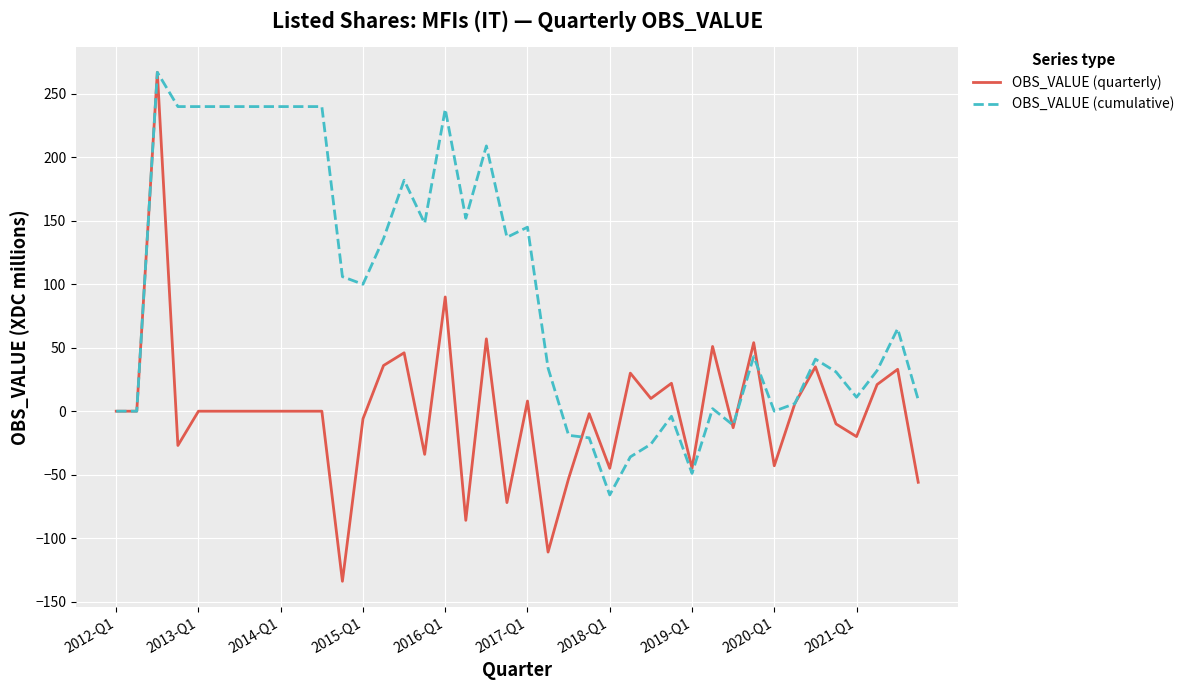

What is the lowest value of the OBS_VALUE (cumulative) series?

-66